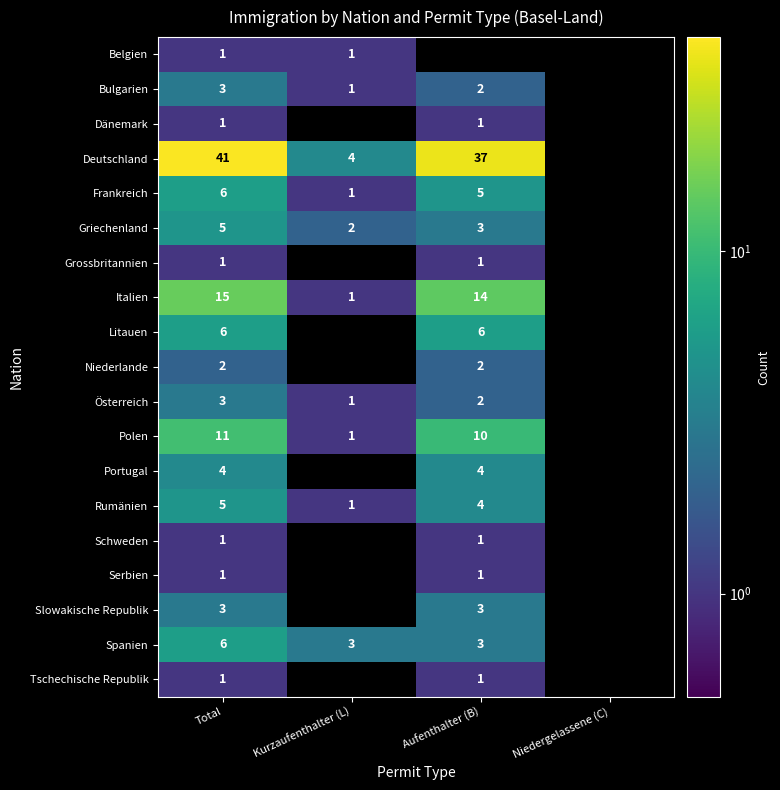

What is the difference between the highest and lowest values at Total?

40